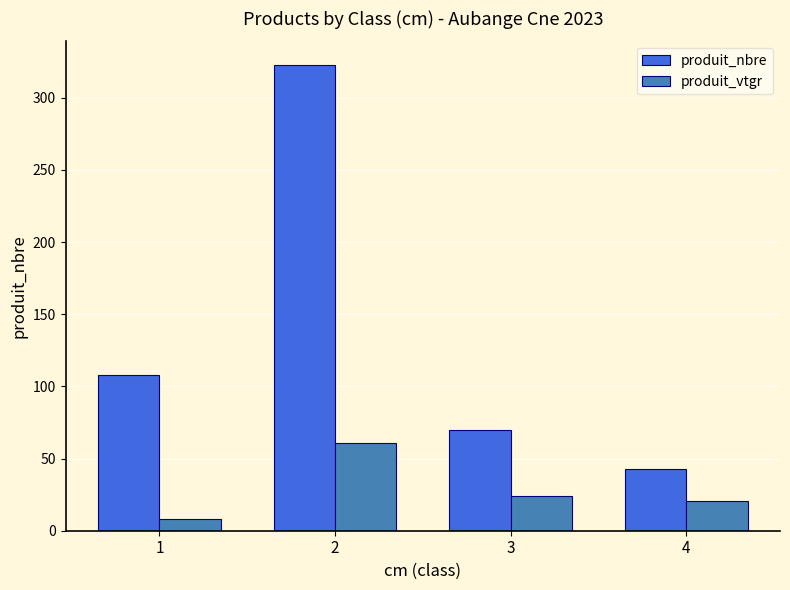

What is the difference between the maximum and minimum values in the produit_nbre series?

280.0